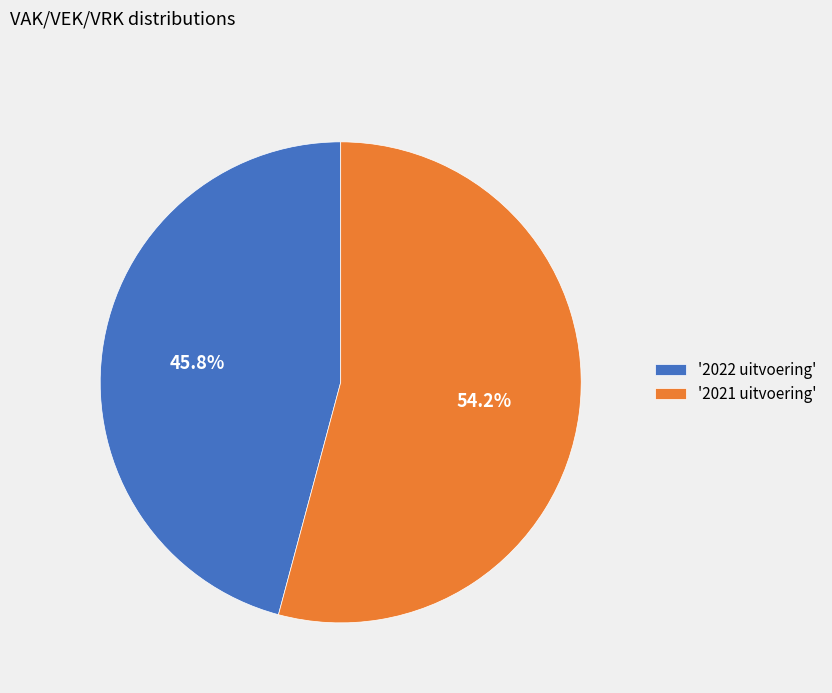

Which category has the biggest portion of the pie?

'2021 uitvoering'